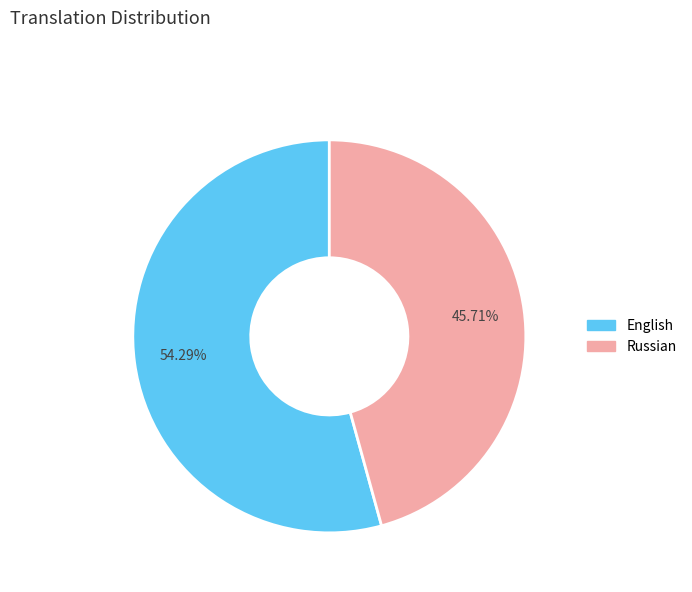

To the nearest percent, what percentage of the pie is Russian?

46%